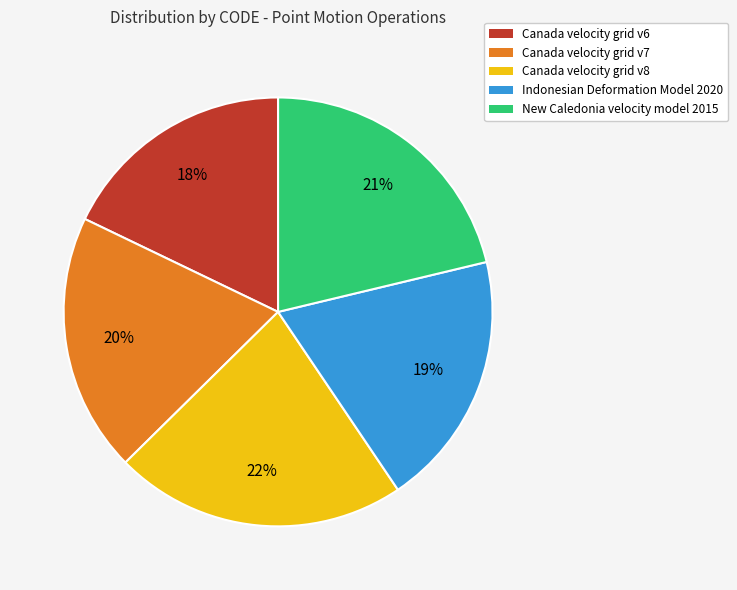

To the nearest percent, what percentage of the pie is Canada velocity grid v6?

18%